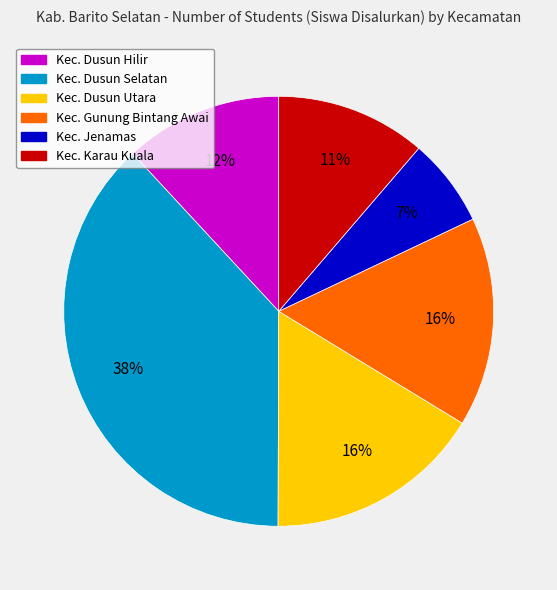

To the nearest percent, what is the difference between the largest and smallest slice percentages?

31%